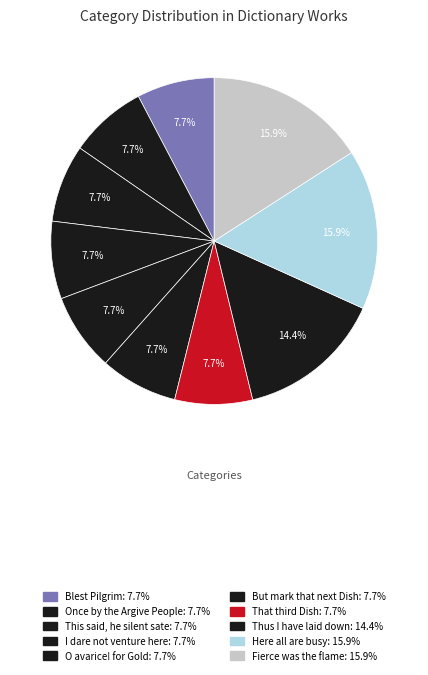

Between This said, he silent sate and Blest Pilgrim, which is larger?

This said, he silent sate